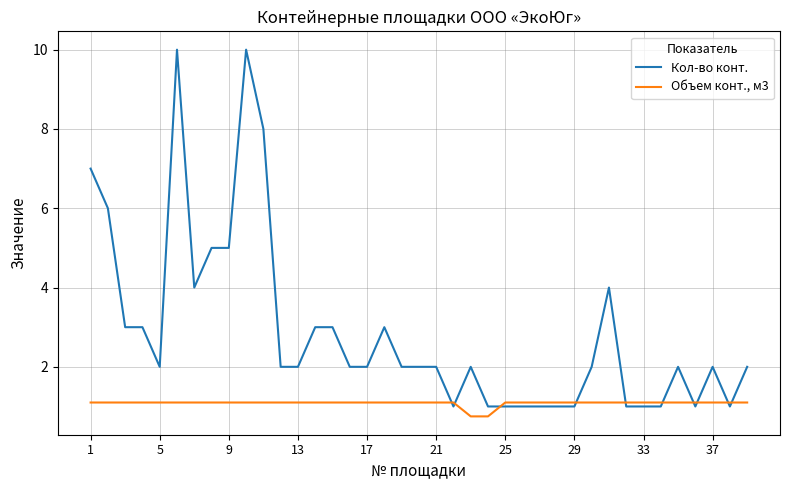

Which series has the widest spread of values?

Кол-во конт.